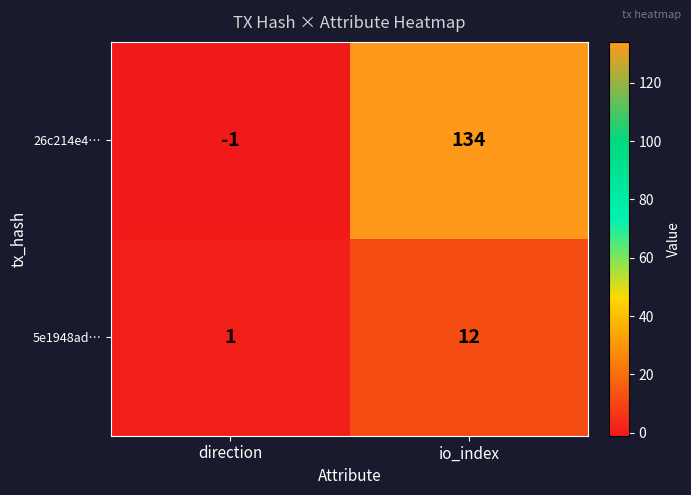

Count the number of categories in the chart.

2